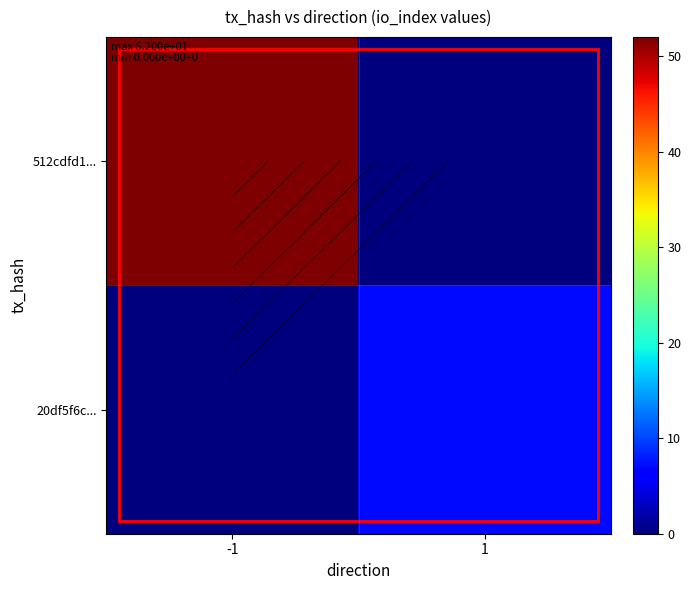

What is the difference between the highest and lowest values at -1?

52